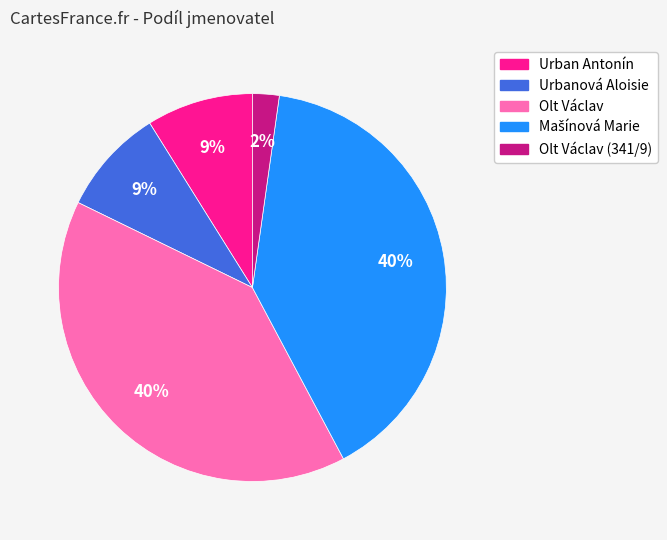

How many slices are in this pie chart?

5